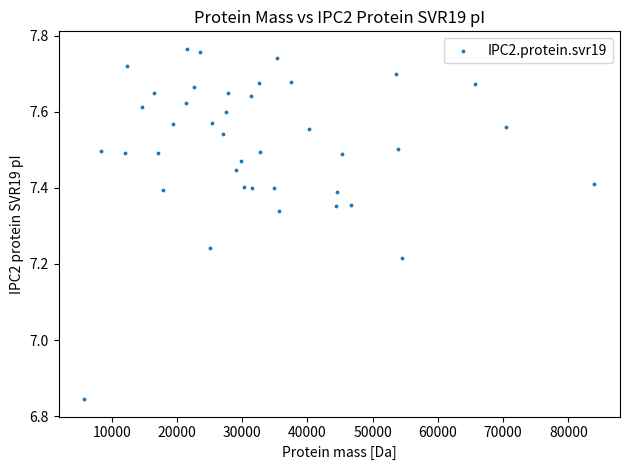

What is the range of X values (max minus min)?

78236.1